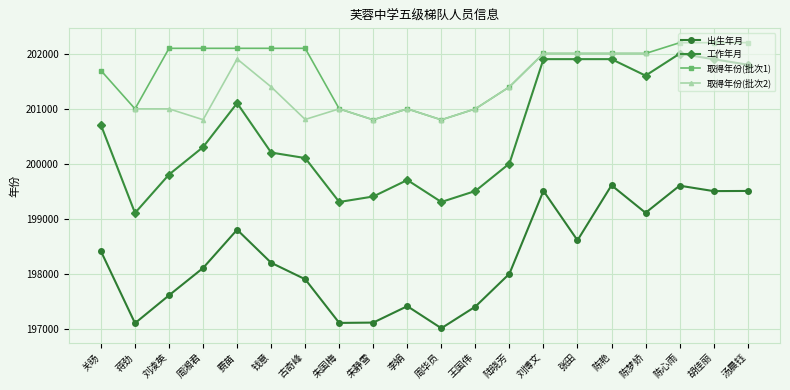

True or false: 工作年月 and 取得年份(批次1) intersect in this chart.

False